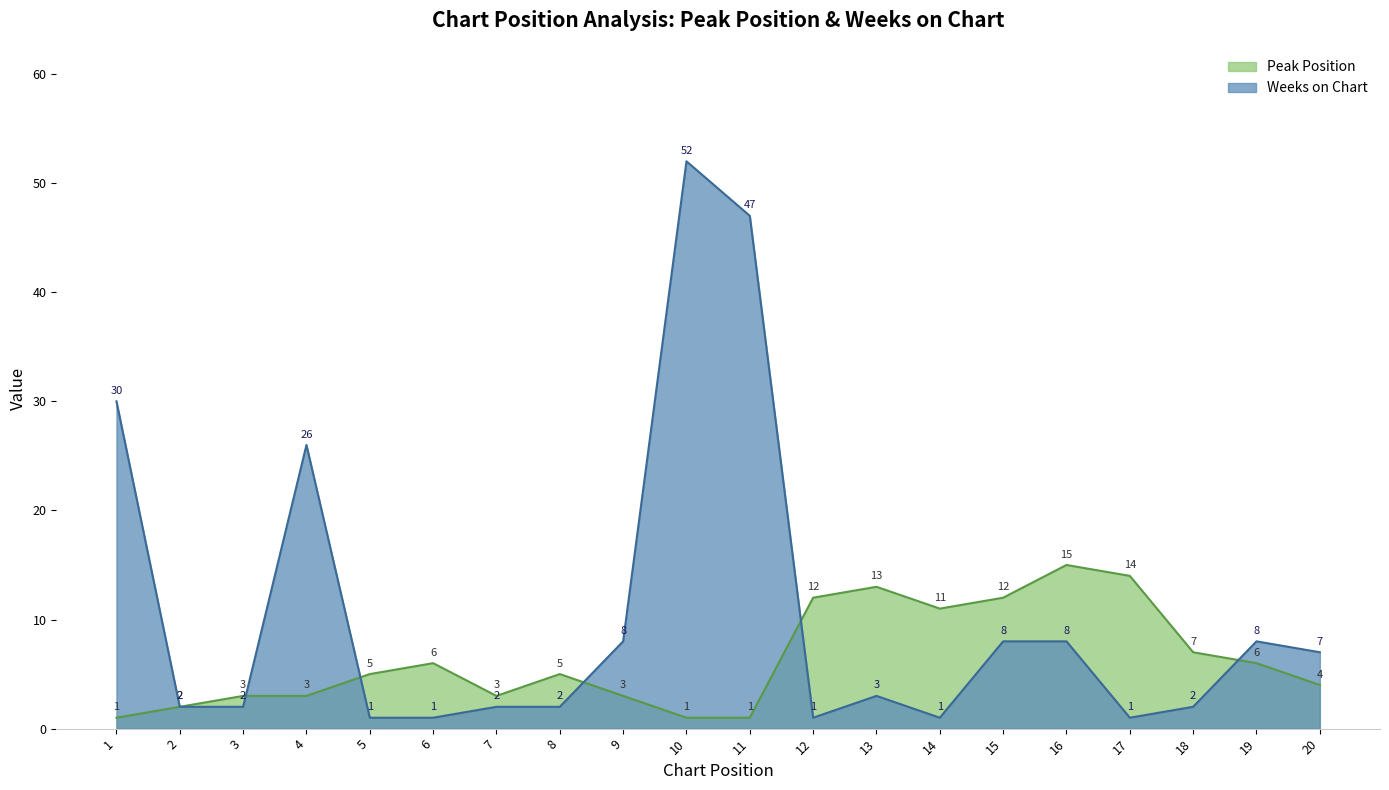

How many series are shown in this chart?

2